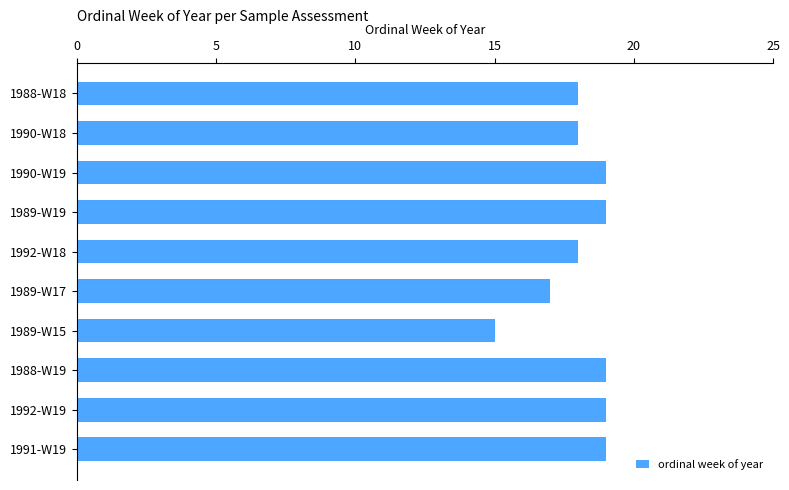

Which label corresponds to the smallest value in the chart?

1989-W15